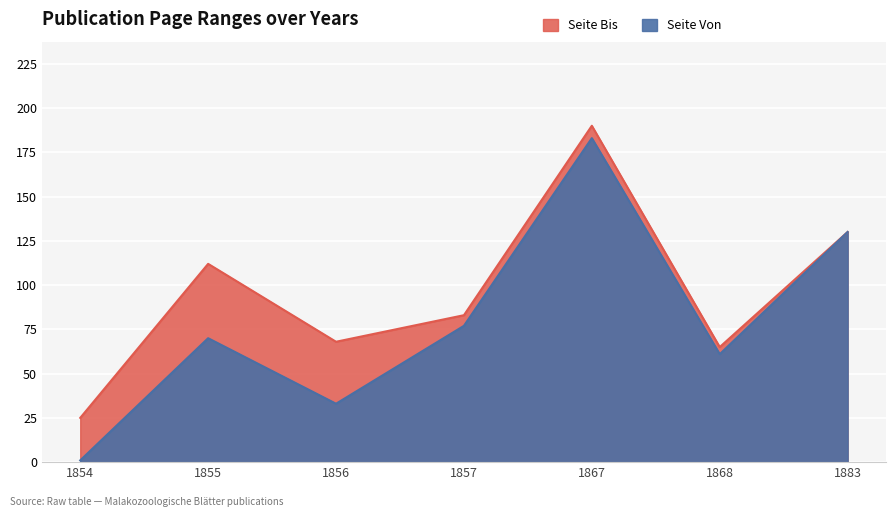

Is the value of Seite Bis at 1857 greater than the value of Seite Von at 1867?

No